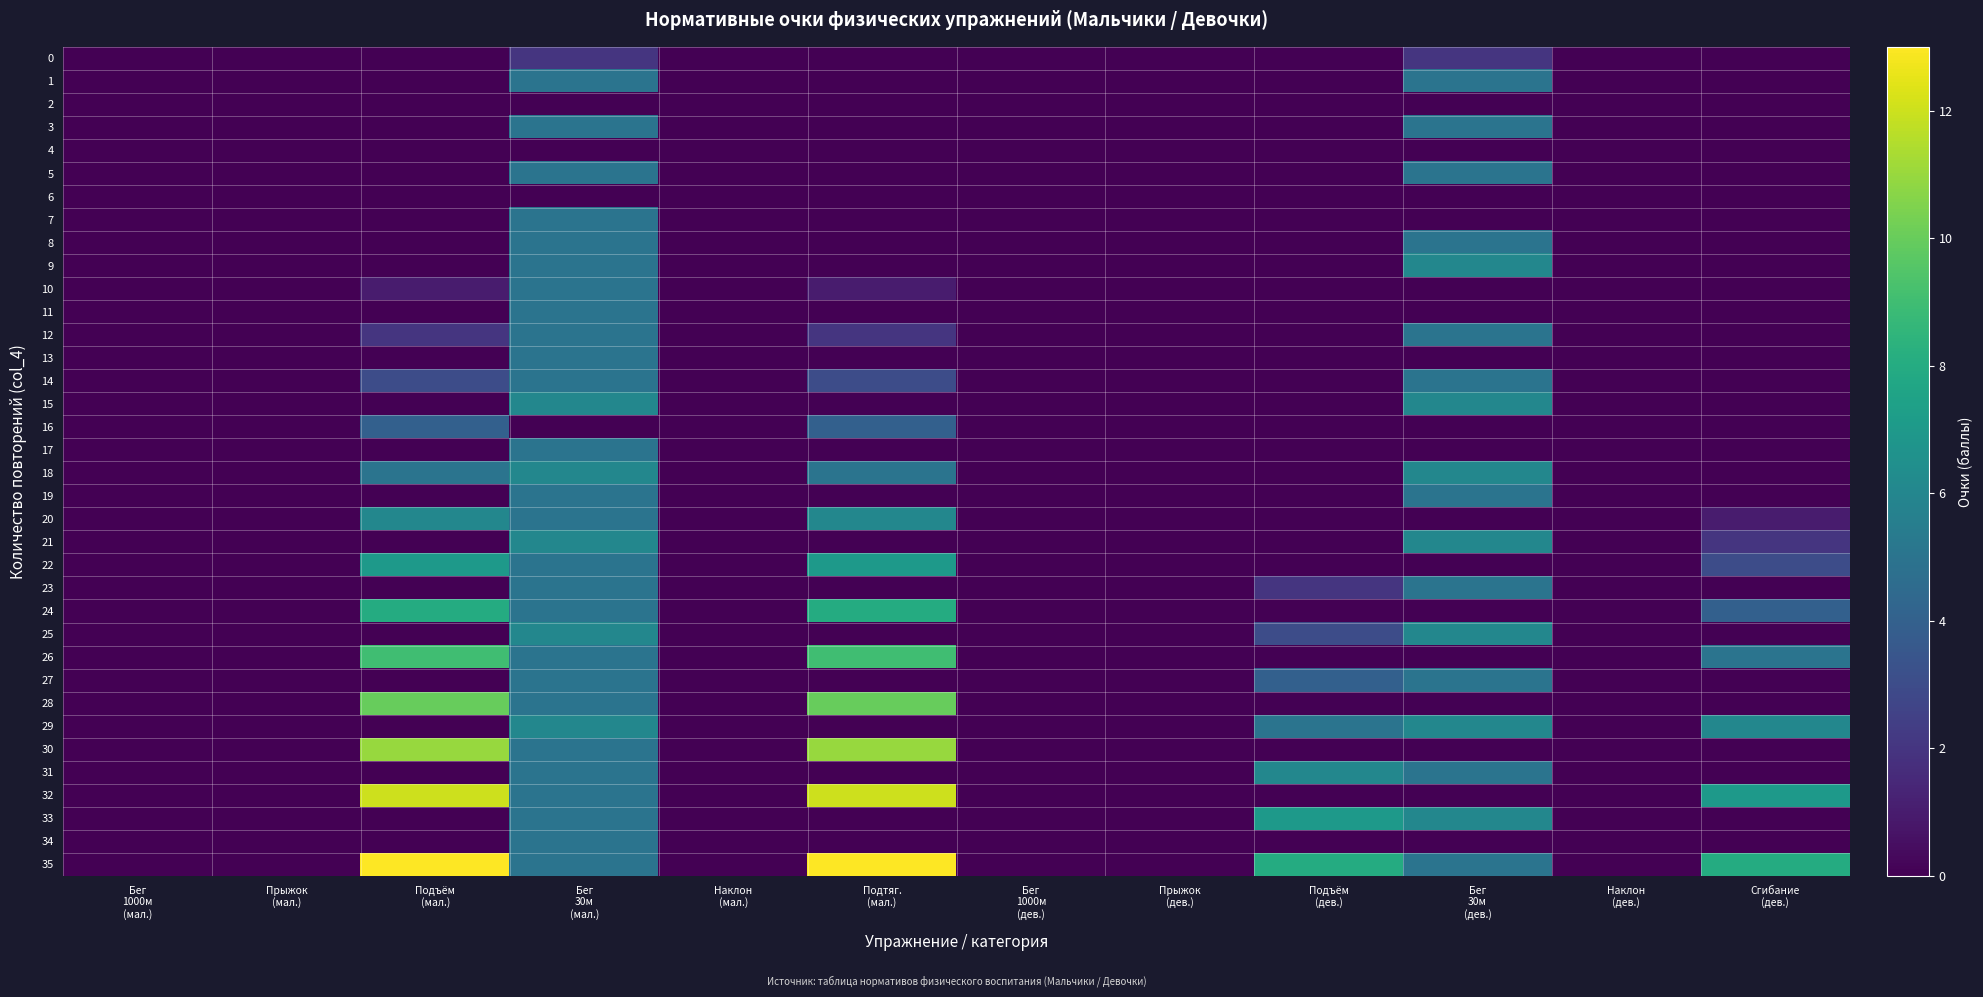

At which category is the sum across all series the highest?

Бег
30м
(мал.)